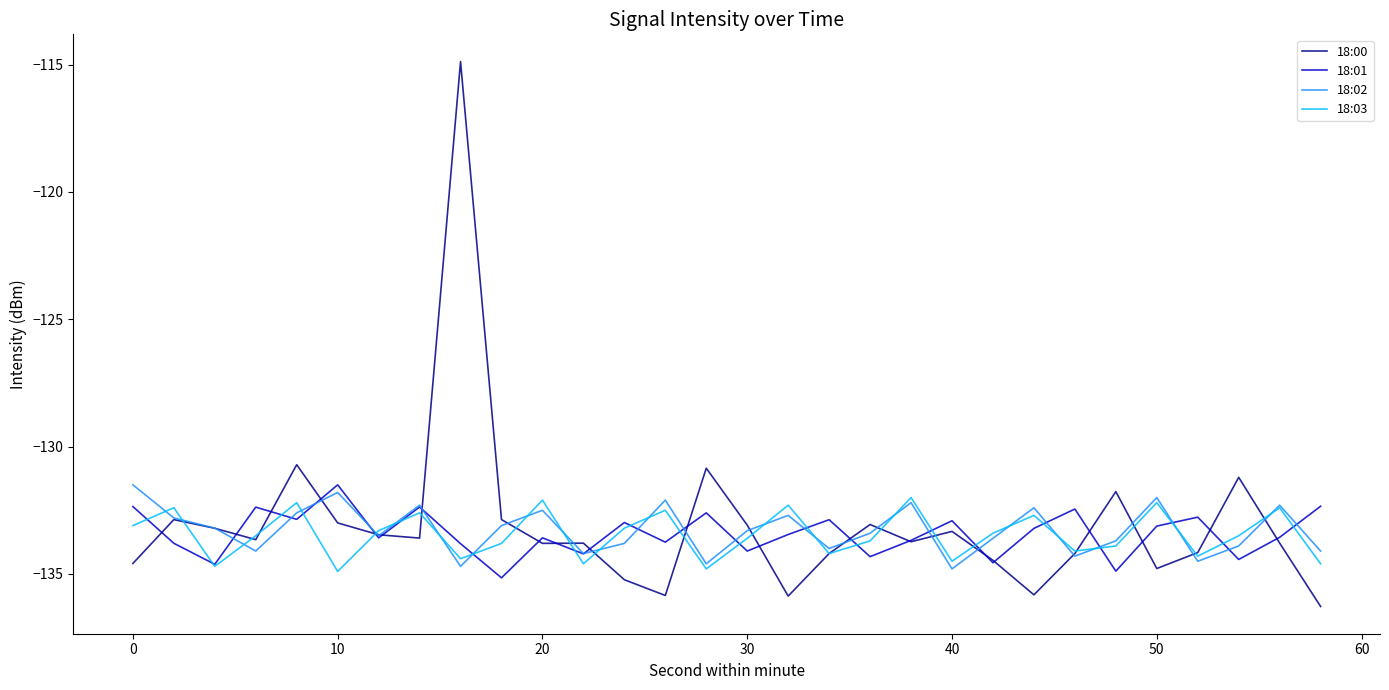

At how many categories does at least one series exceed -128?

1